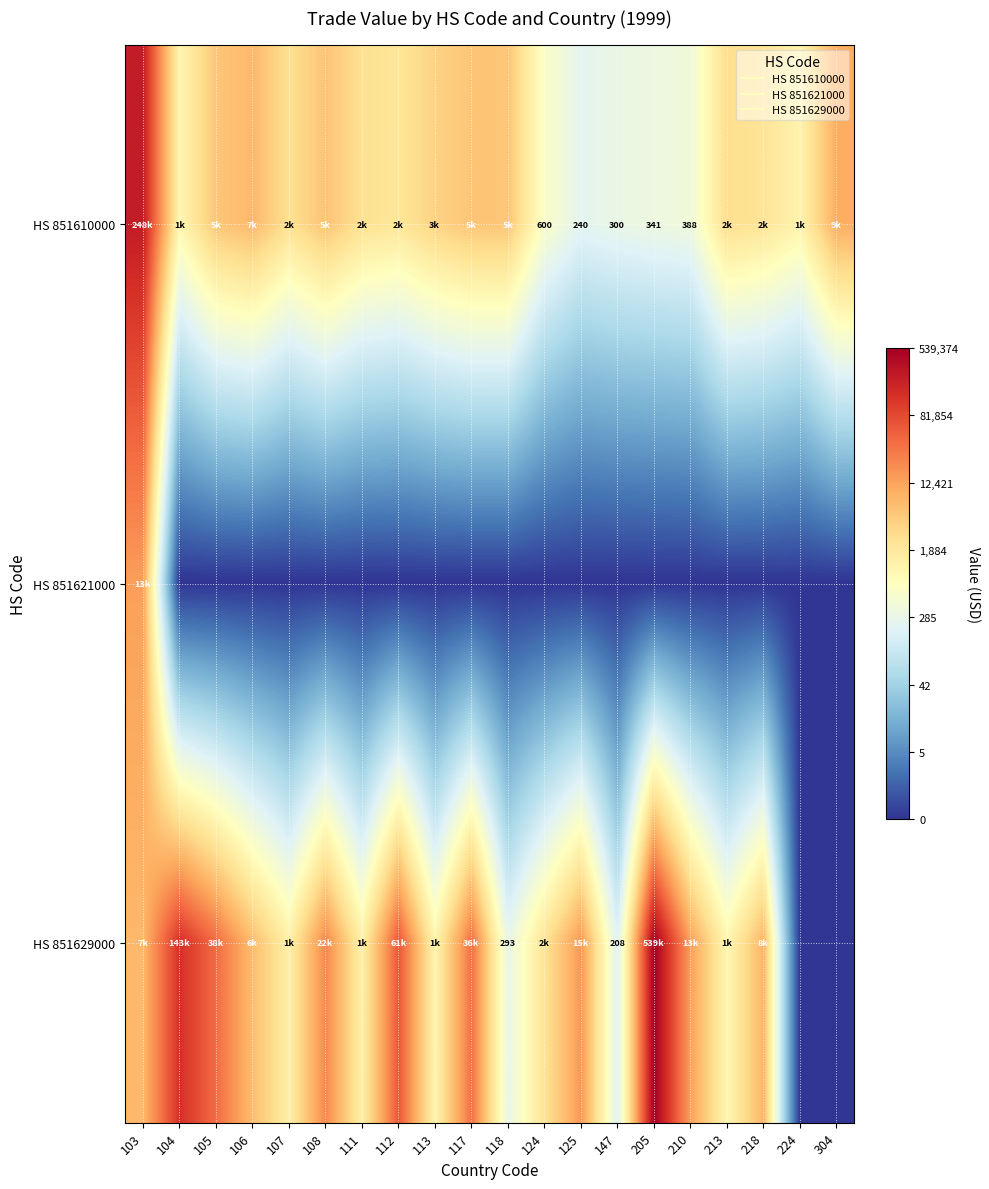

Which series has the largest total across all categories?

HS 851629000